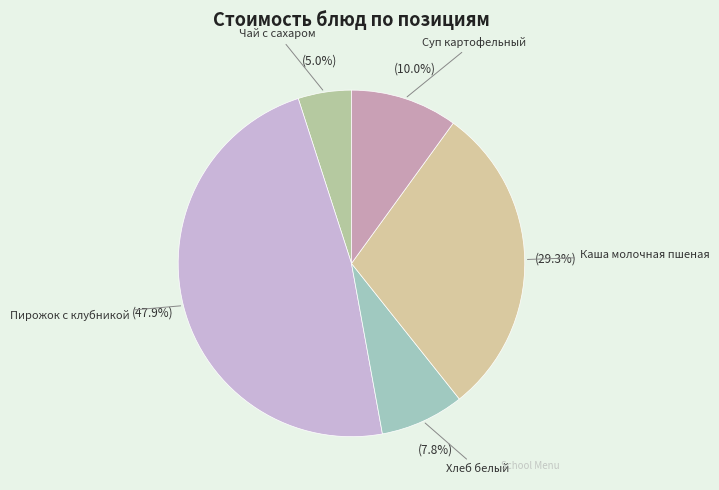

What portion of the pie excludes Суп картофельный?

90.0%